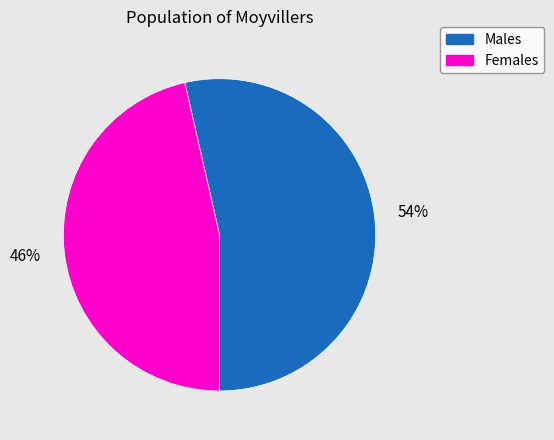

Rank the categories by value from highest to lowest.

Males, Females